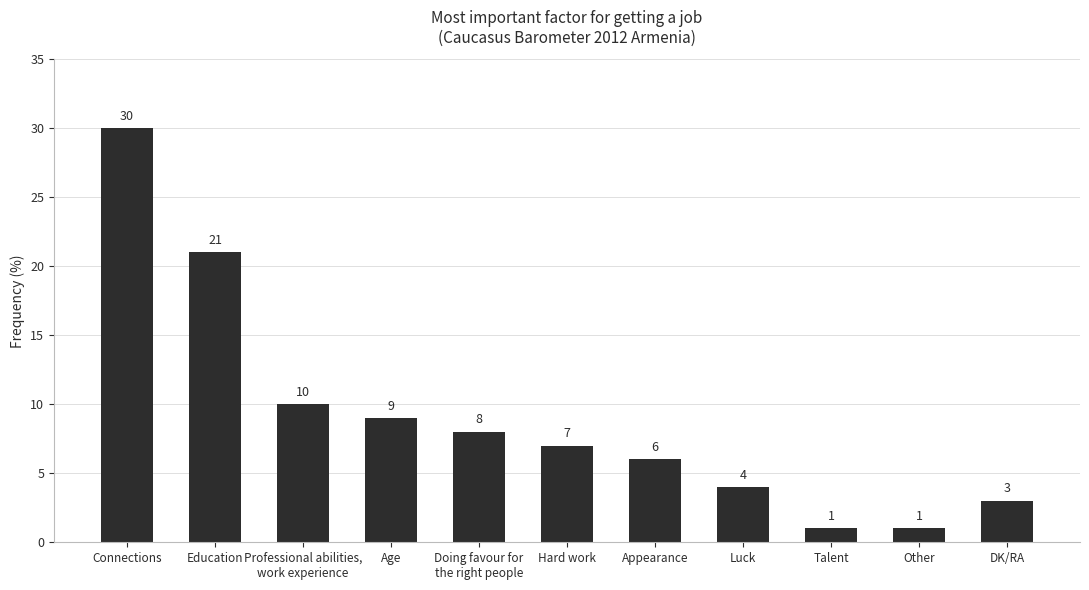

The chart shows a value of 12 at Education. True or false?

False